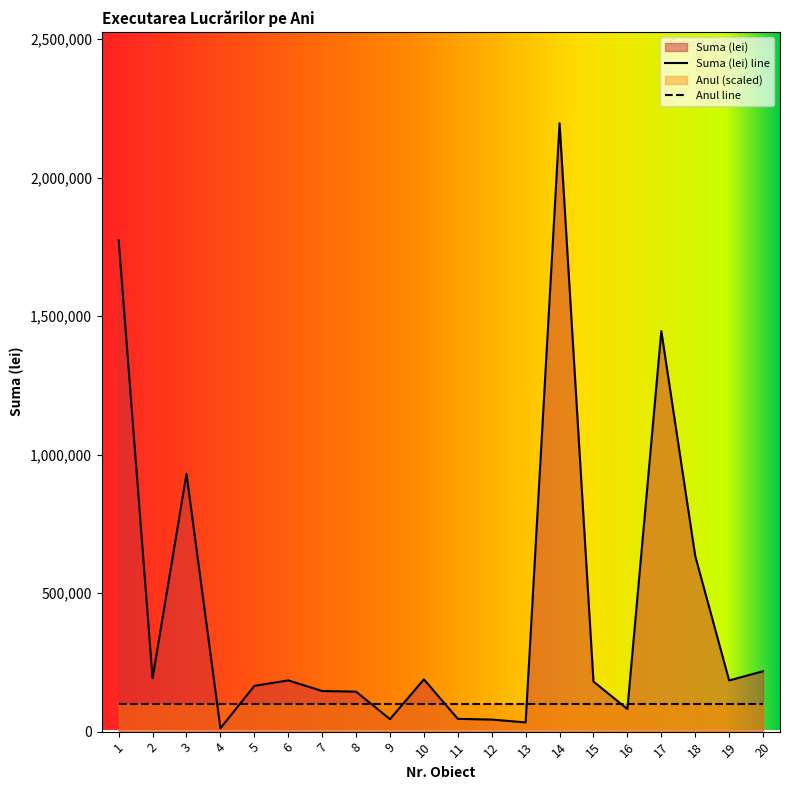

Where is the first local minimum?

2